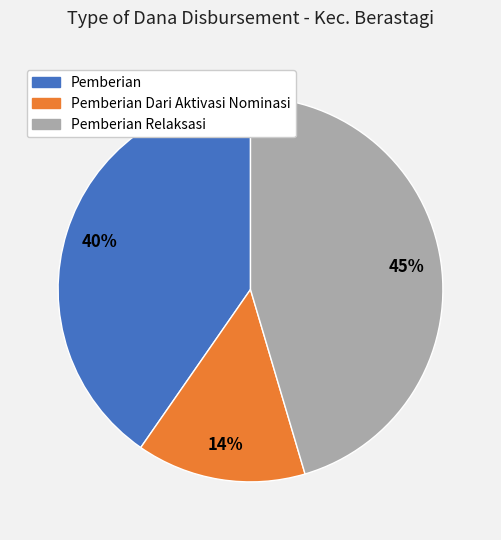

Does any single category account for the majority?

No